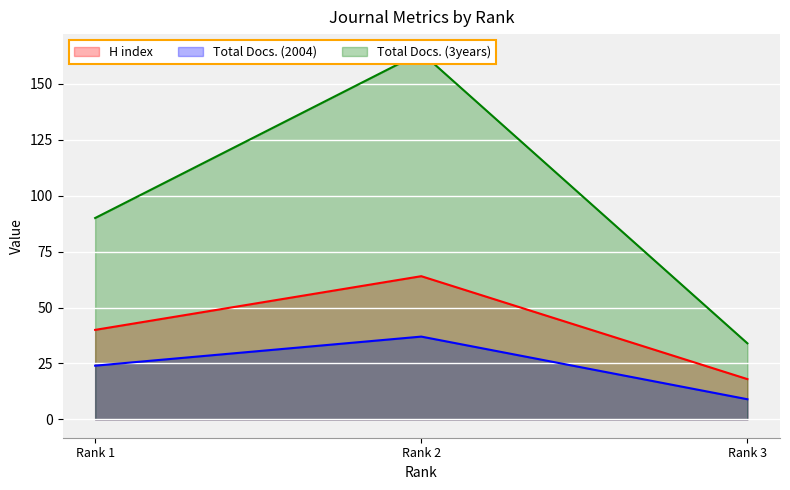

What is the average value of the Total Docs. (2004) series?

23